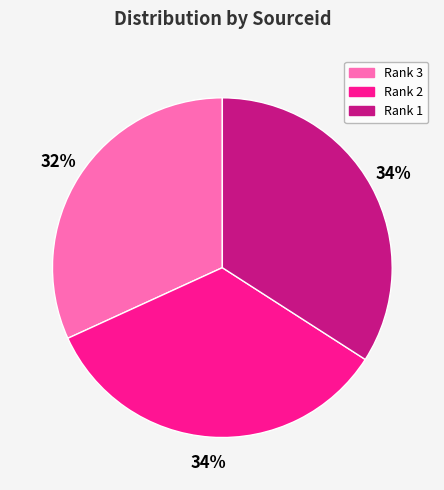

To the nearest percent, what portion does Rank 1 represent?

34%